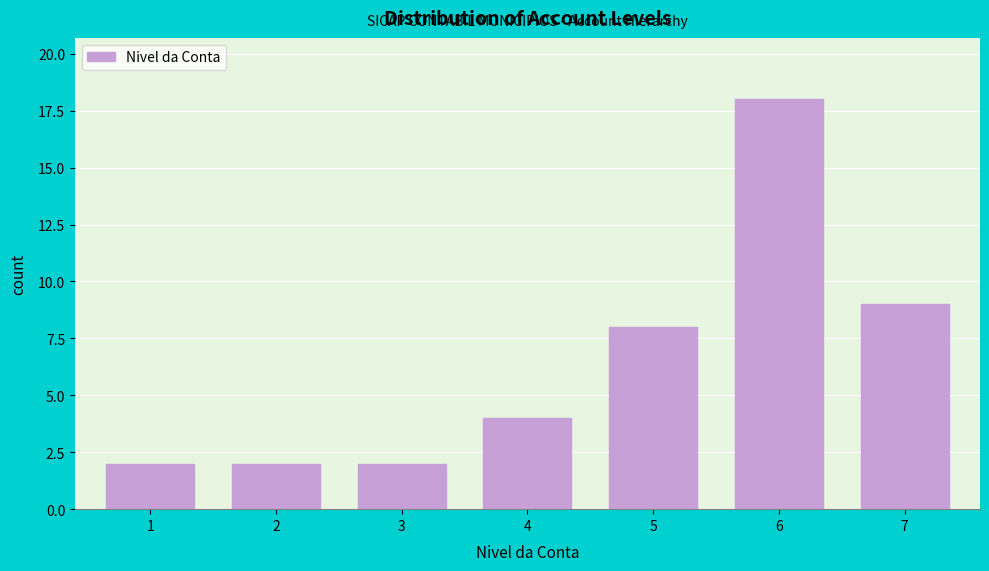

Reading right to left, transcribe all the data shown in this chart.

7=9	6=18	5=8	4=4	3=2	2=2	1=2